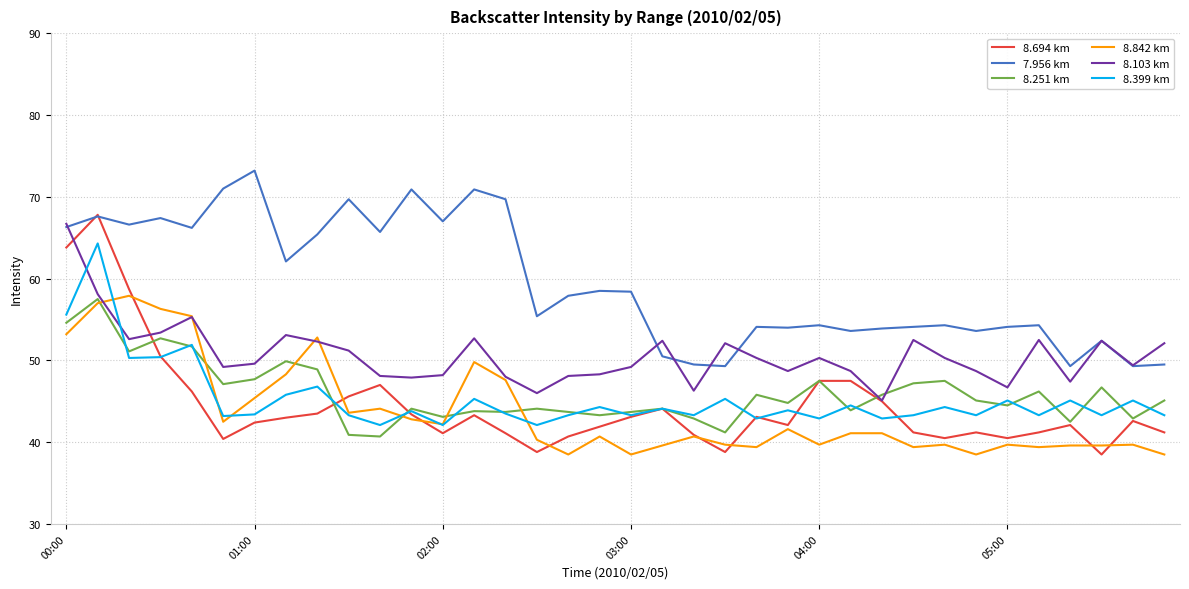

Which series has the largest total across all categories?

7.956 km